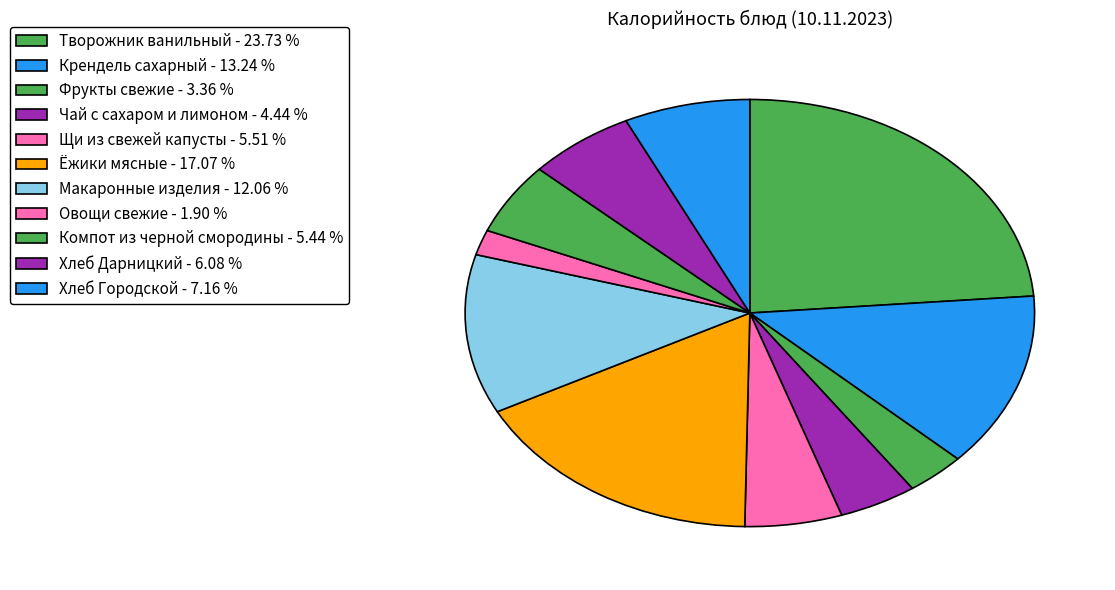

How many slices are in this pie chart?

11